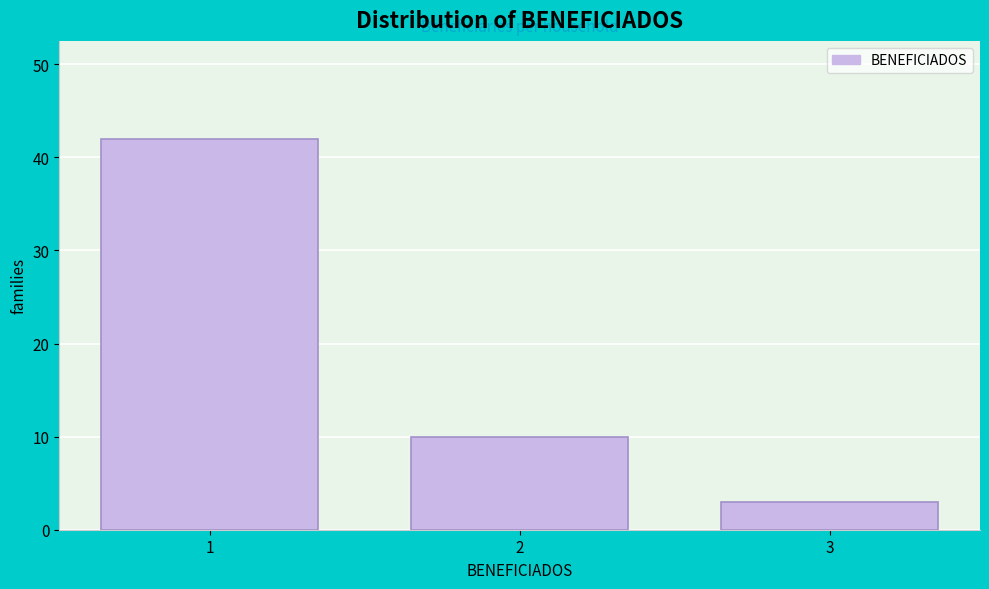

Reading left to right, transcribe all the data shown in this chart.

42	10	3